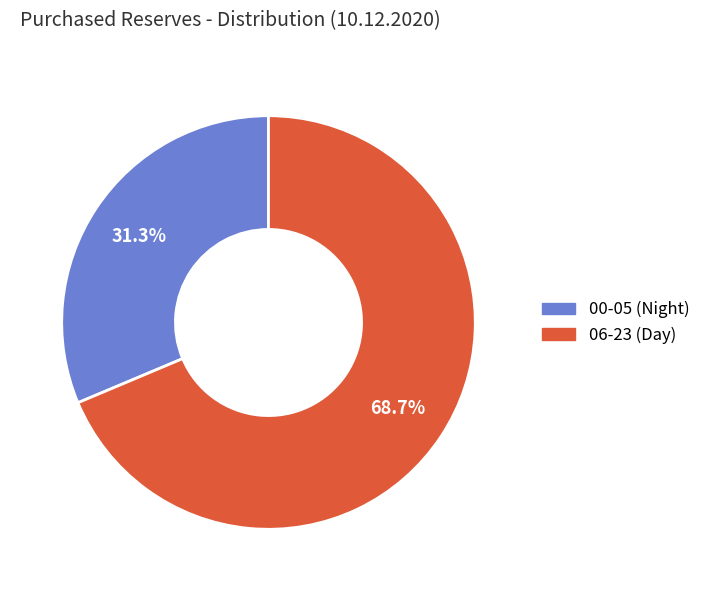

Is there a majority slice in this chart?

Yes